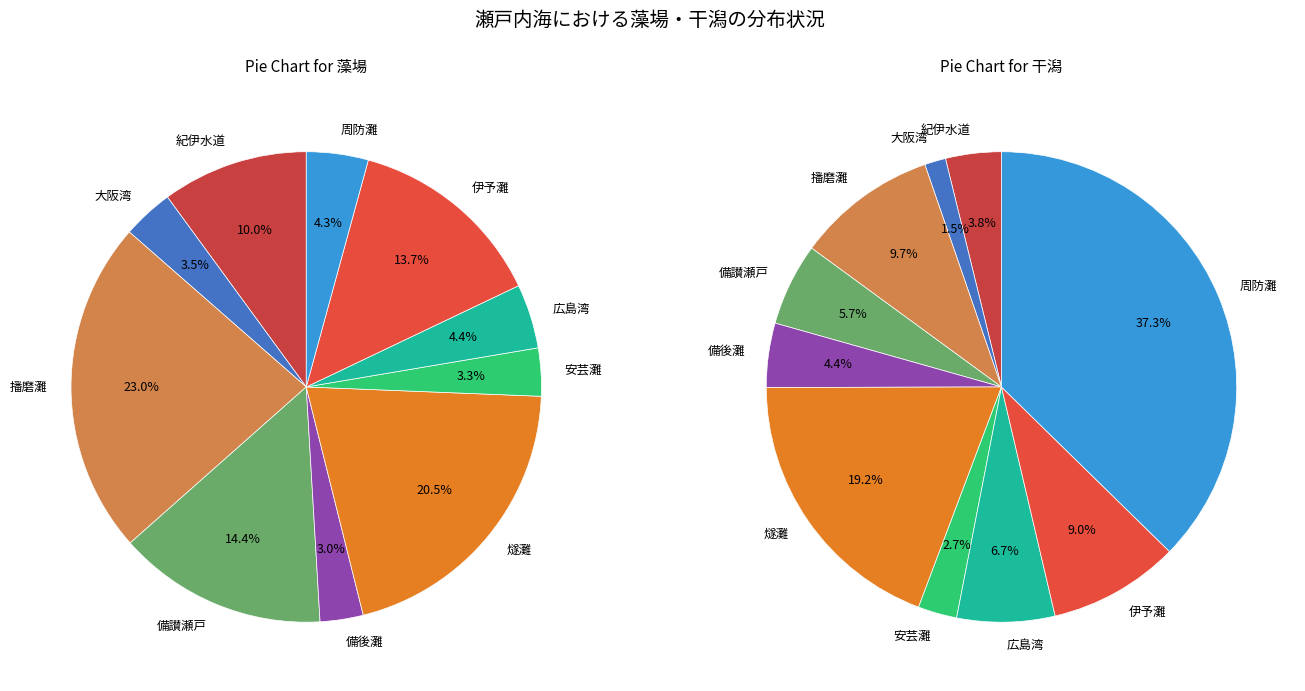

Is it true that 広島湾 is 19% of the pie?

False